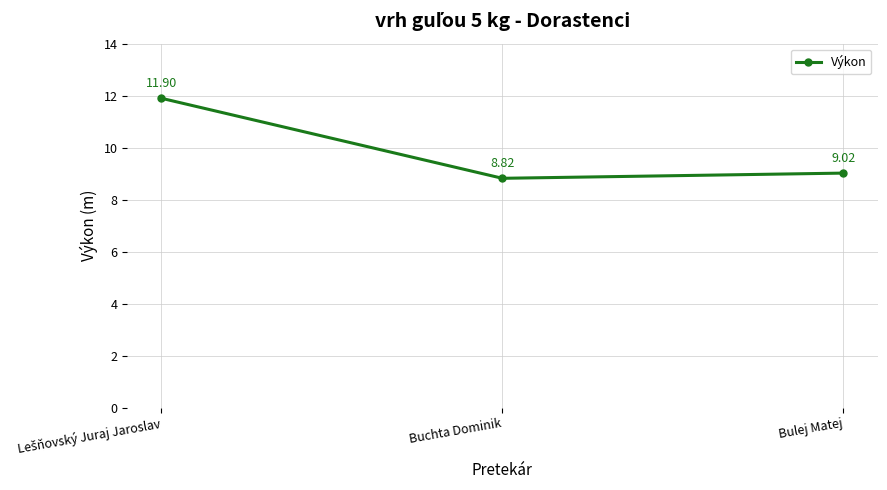

How many categories are shown in the chart?

3